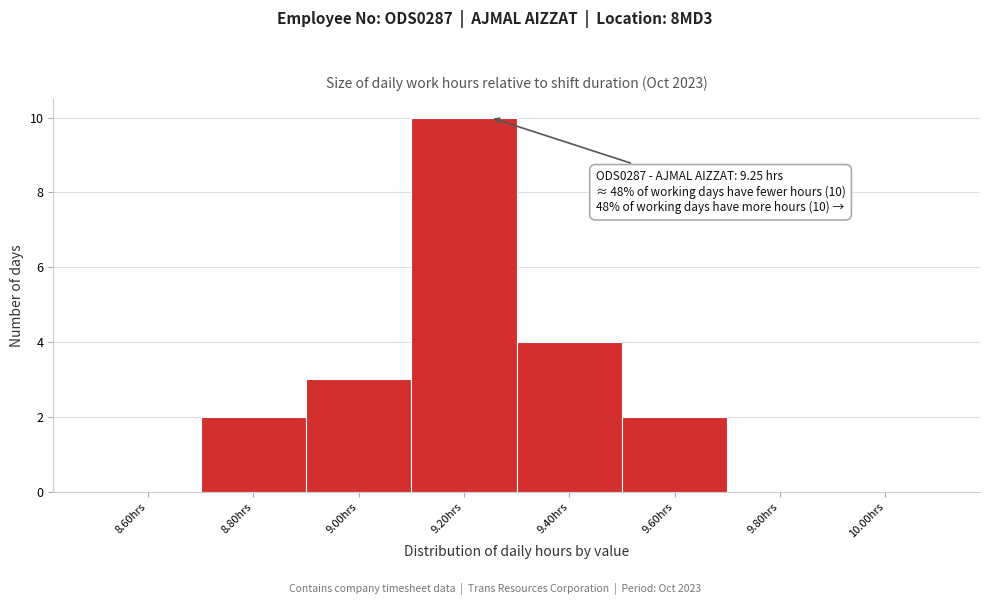

Which range on the x-axis has the tallest bar?

9.1 to 9.3